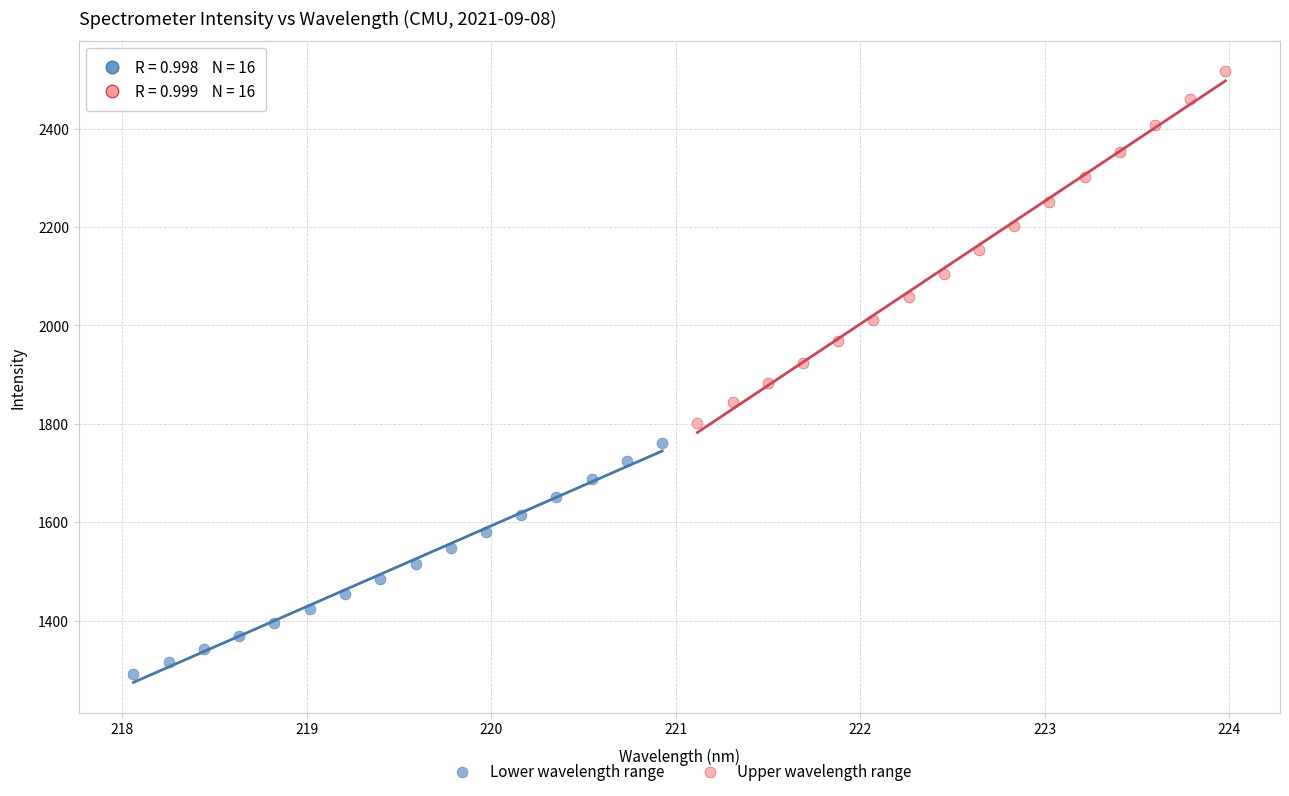

Which series has the widest spread of Y values?

Upper wavelength range